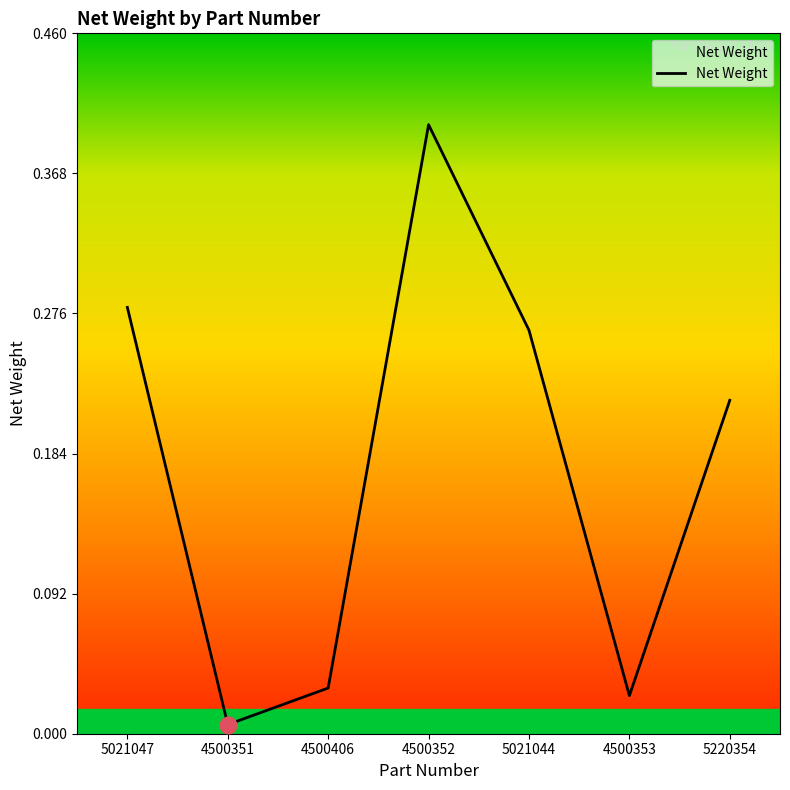

What is the difference between the maximum and second lowest values?

0.4